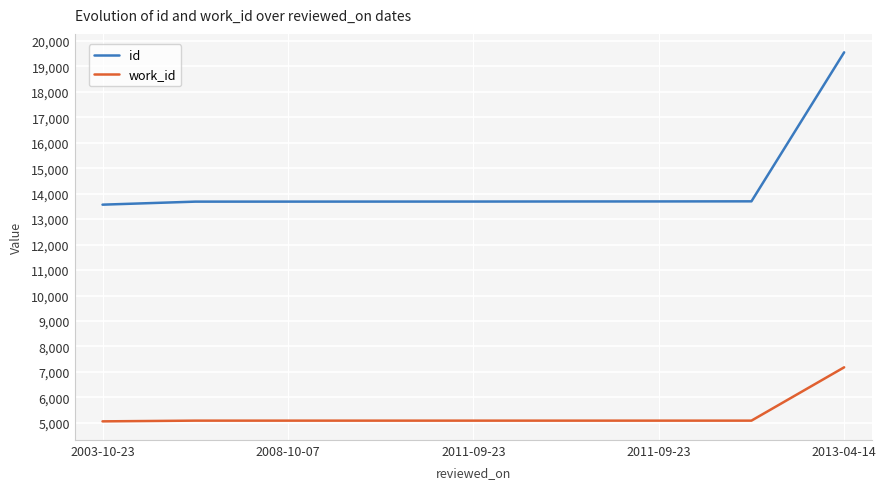

True or false: work_id and id intersect in this chart.

False